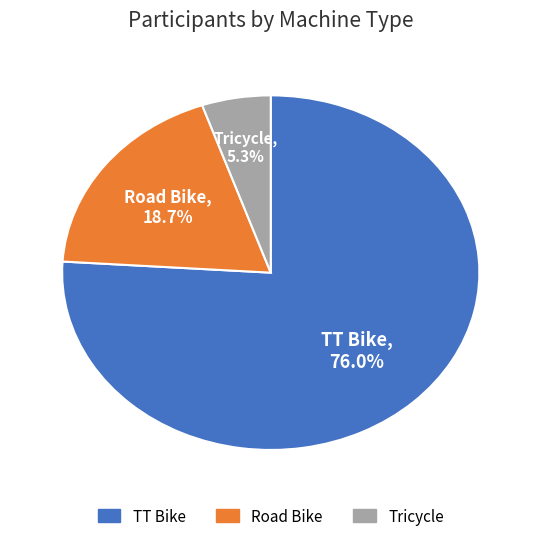

What percentage do Road Bike and Tricycle together represent?

24.0%